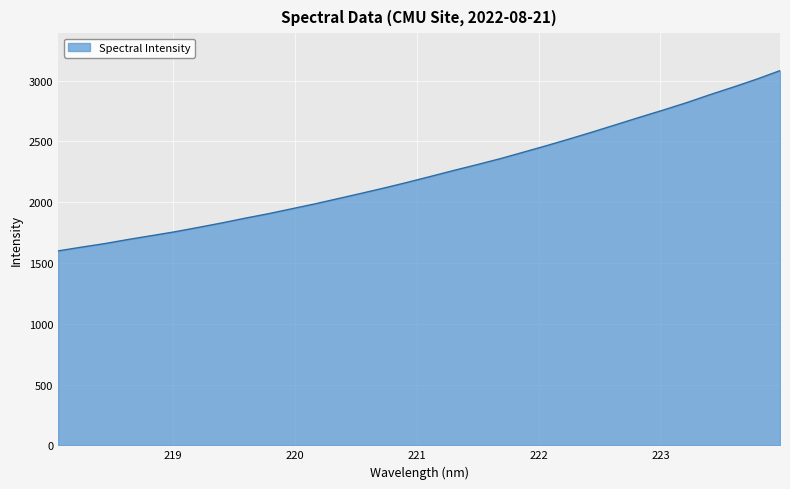

What is the greatest value displayed?

3081.9